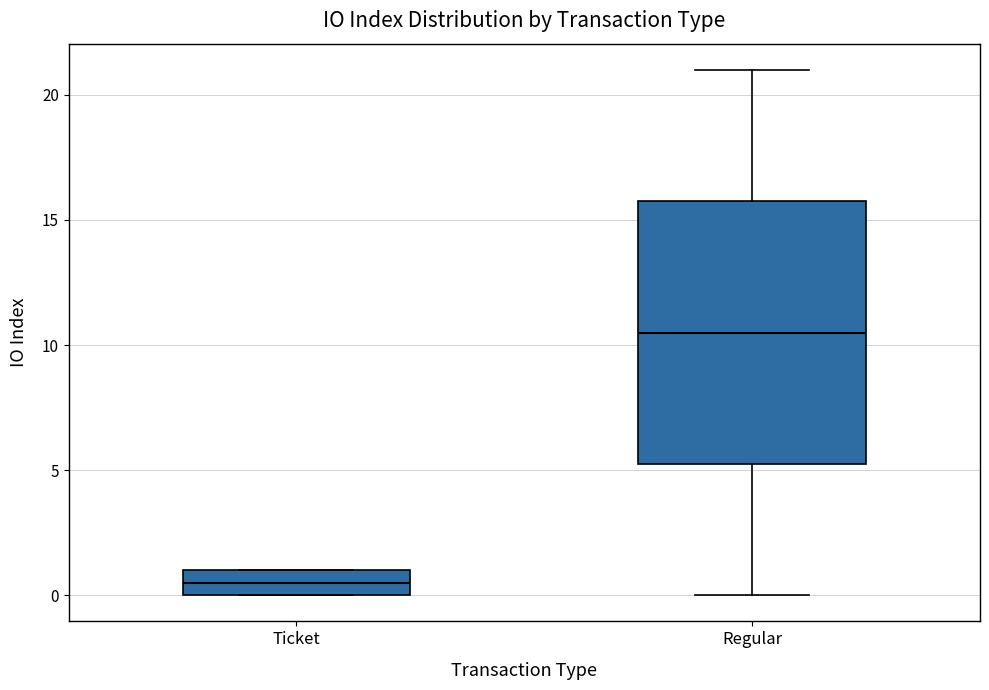

Reading left to right, read every box against the y-axis: the position of its median line, the range the box covers, and the ends of its whiskers. The values are not printed on the chart, so give them approximately, as read against the axis.

Ticket: median 0.5, box 0.0 to 1.0, whiskers 0.0 to 1.0
Regular: median 10.5, box 5.5 to 16.0, whiskers 0.0 to 21.0